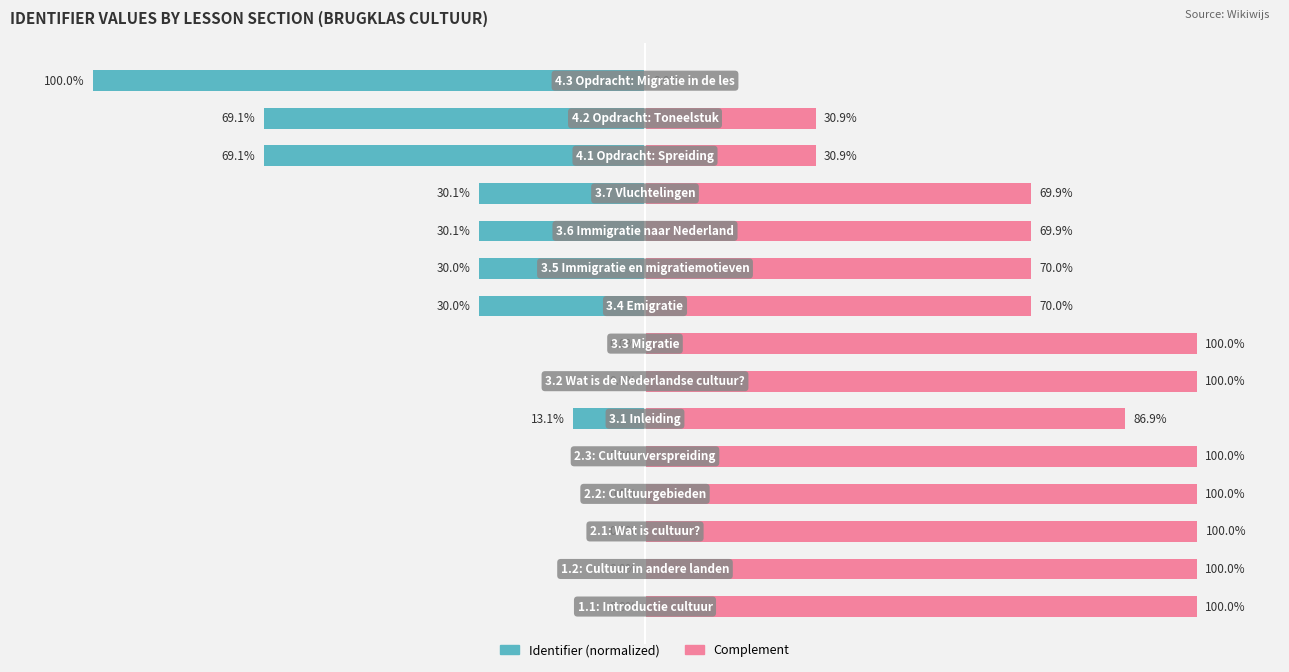

True or false: Complement has a value of 86.9 at 5.

True